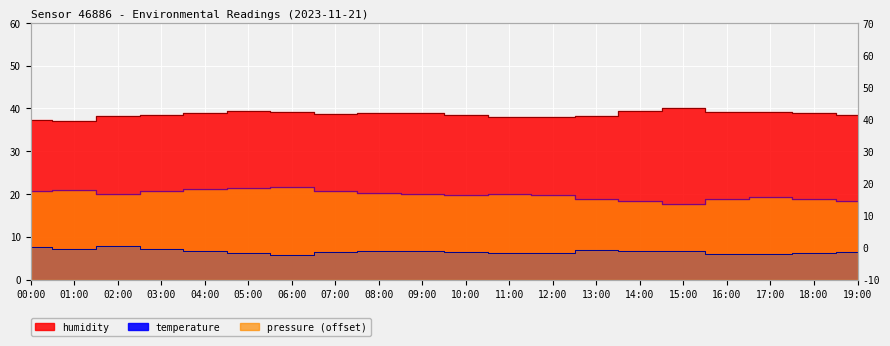

Reading left to right, what are all the values shown in this chart?

humidity: 00:00=37.2	01:00=37.1	02:00=38.2	03:00=38.5	04:00=38.9	05:00=39.4	06:00=39.3	07:00=38.7	08:00=38.9	09:00=38.8	10:00=38.5	11:00=38.1	12:00=37.9	13:00=38.2	14:00=39.4	15:00=40.0	16:00=39.1	17:00=39.3	18:00=39.0	19:00=38.4
temperature: 00:00=7.5	01:00=7.1	02:00=7.9	03:00=7.0	04:00=6.7	05:00=6.2	06:00=5.8	07:00=6.5	08:00=6.7	09:00=6.7	10:00=6.5	11:00=6.3	12:00=6.2	13:00=6.8	14:00=6.7	15:00=6.8	16:00=6.1	17:00=5.9	18:00=6.1	19:00=6.5
pressure: 00:00=20.8	01:00=20.8	02:00=19.9	03:00=20.7	04:00=21.1	05:00=21.4	06:00=21.7	07:00=20.7	08:00=20.2	09:00=19.9	10:00=19.8	11:00=19.9	12:00=19.8	13:00=18.8	14:00=18.3	15:00=17.7	16:00=18.8	17:00=19.3	18:00=18.9	19:00=18.2